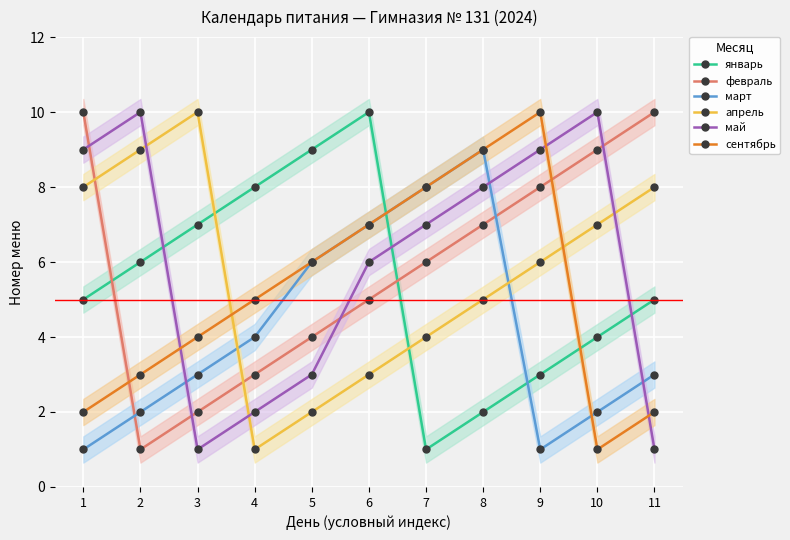

True or false: январь and февраль cross at least once.

True